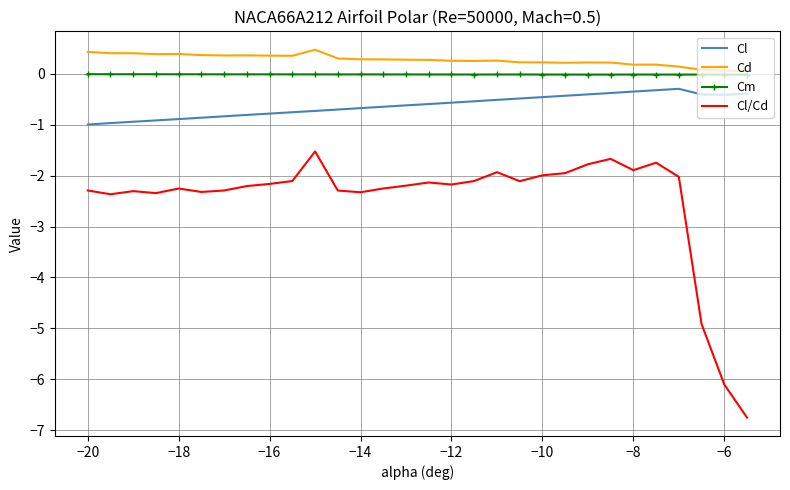

What is the minimum value shown in the chart?

-6.8